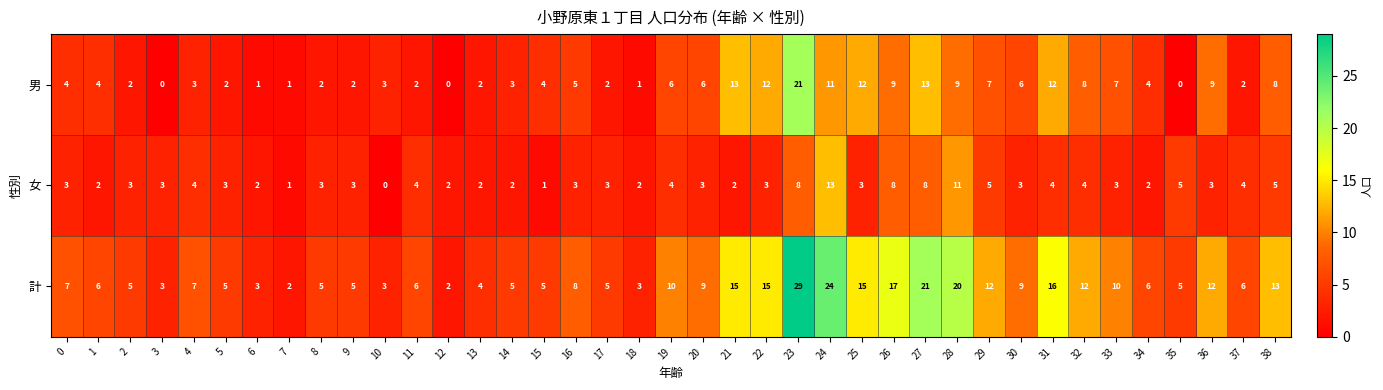

At 14, list the series in order from smallest to largest.

女, 男, 計